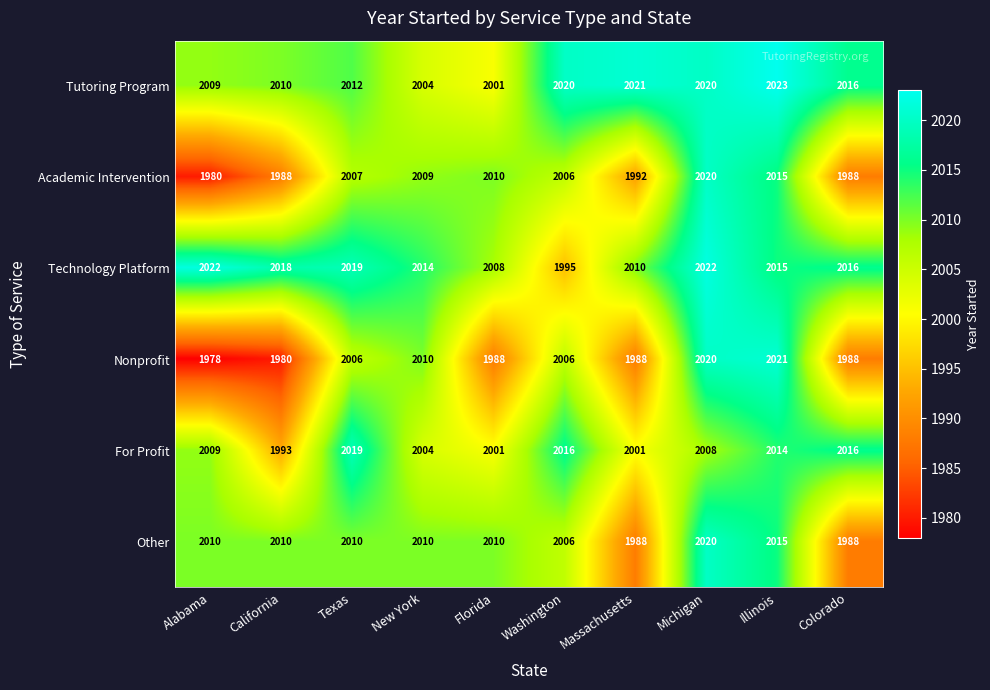

Which series has the largest range (max minus min)?

Nonprofit